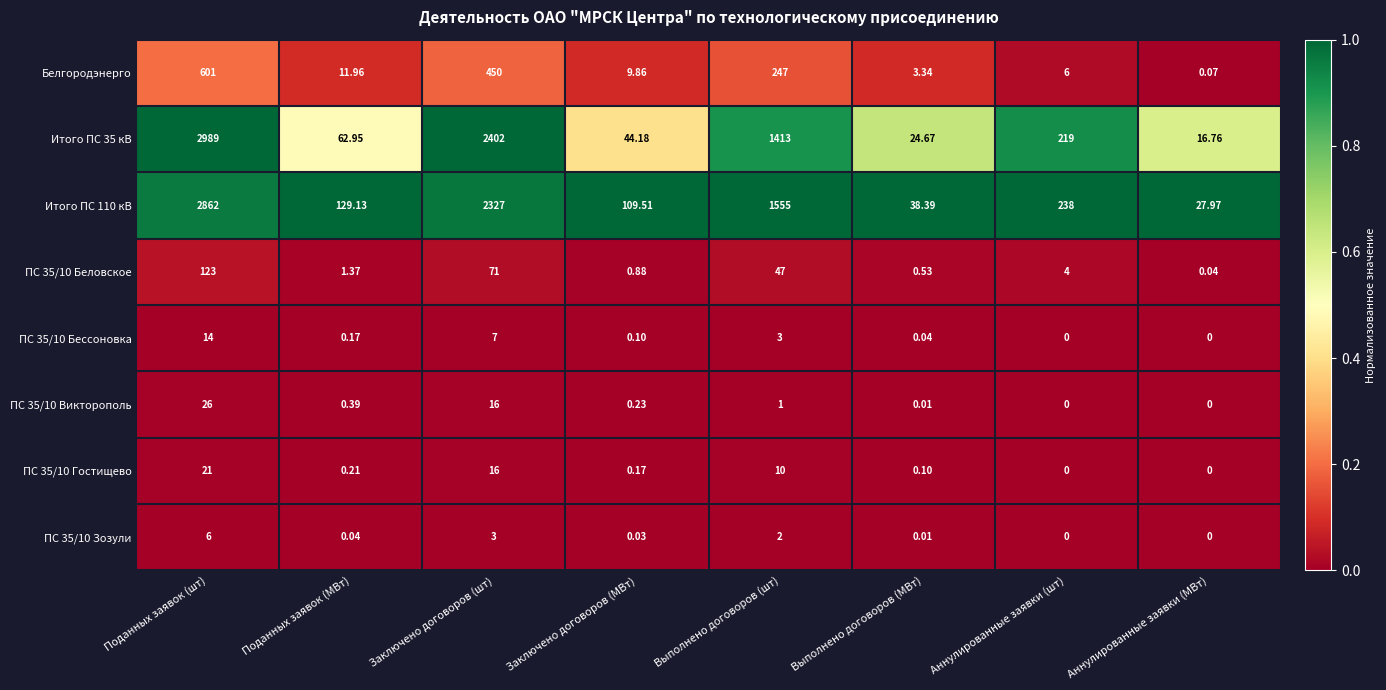

List the labels in order of Итого ПС 110 кВ value, smallest first.

Аннулированные заявки (МВт), Выполнено договоров (МВт), Заключено договоров (МВт), Поданных заявок (МВт), Аннулированные заявки (шт), Выполнено договоров (шт), Заключено договоров (шт), Поданных заявок (шт)